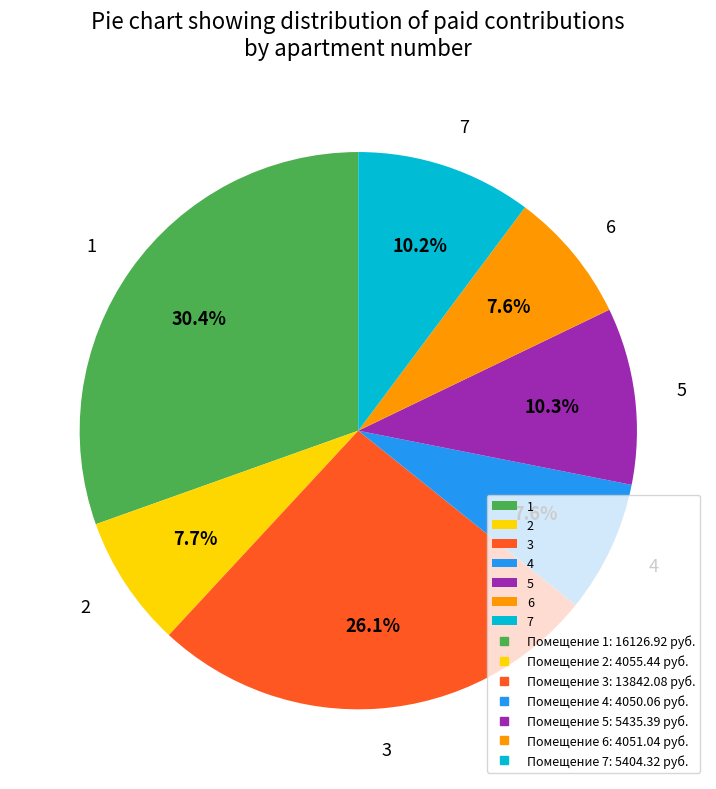

Which slice is the largest?

1